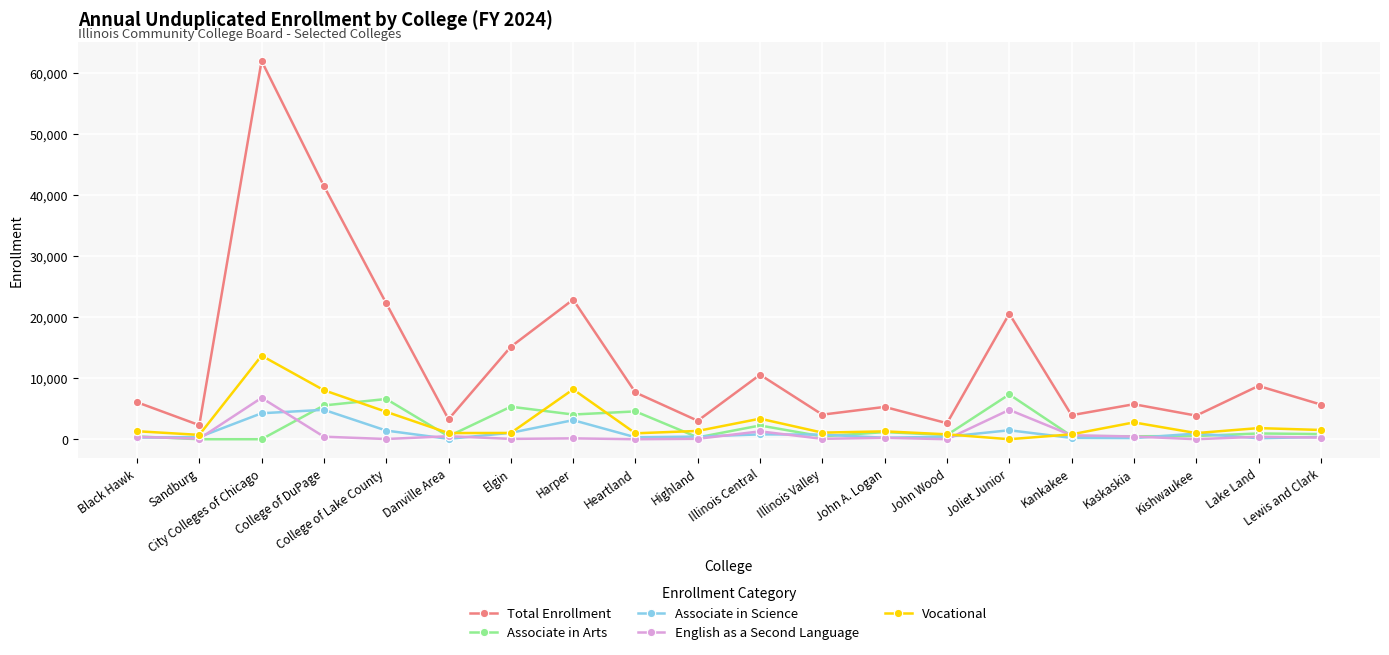

In Vocational, how many points are higher than both neighbors (excluding endpoints)?

6